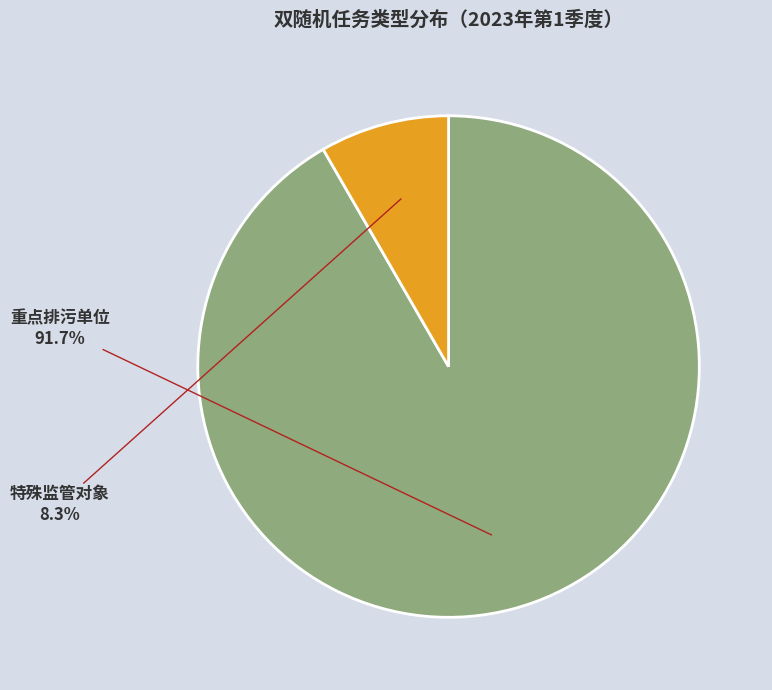

Is there a majority slice in this chart?

Yes